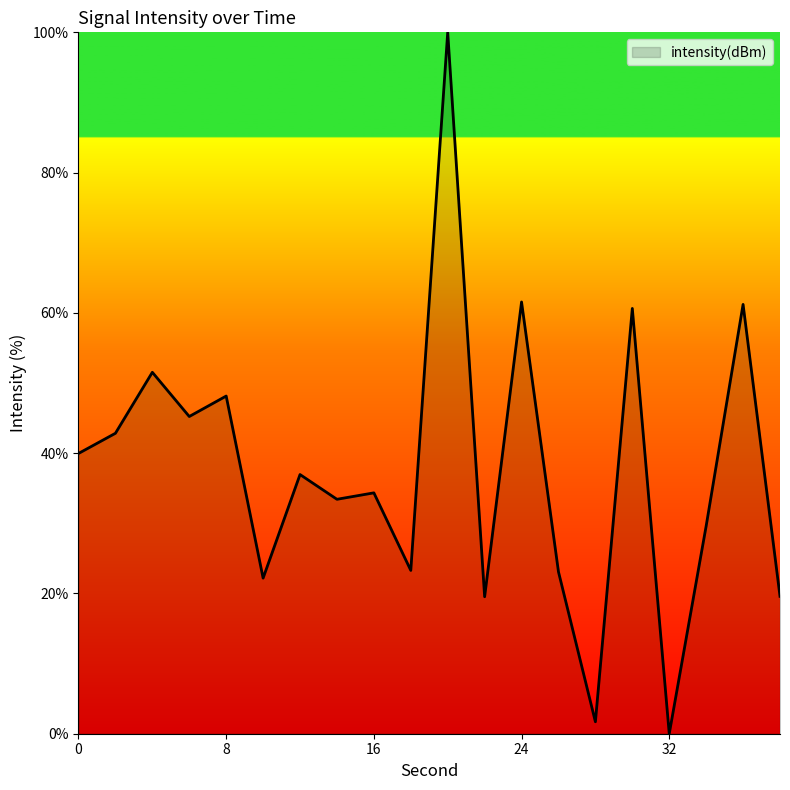

How many positive values are there?

19